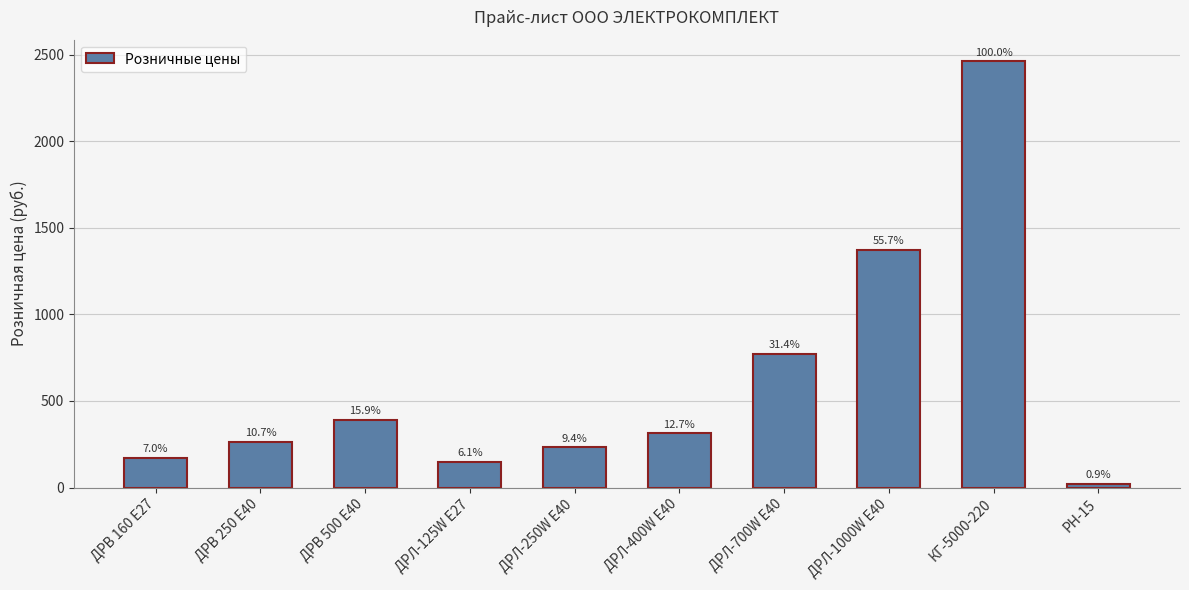

How many bars are there in total?

10